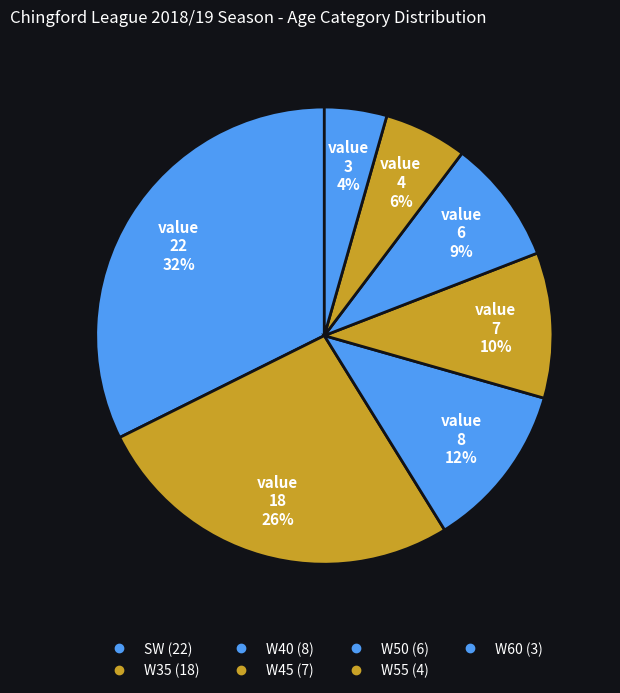

Is there any slice that represents more than half of the pie?

No